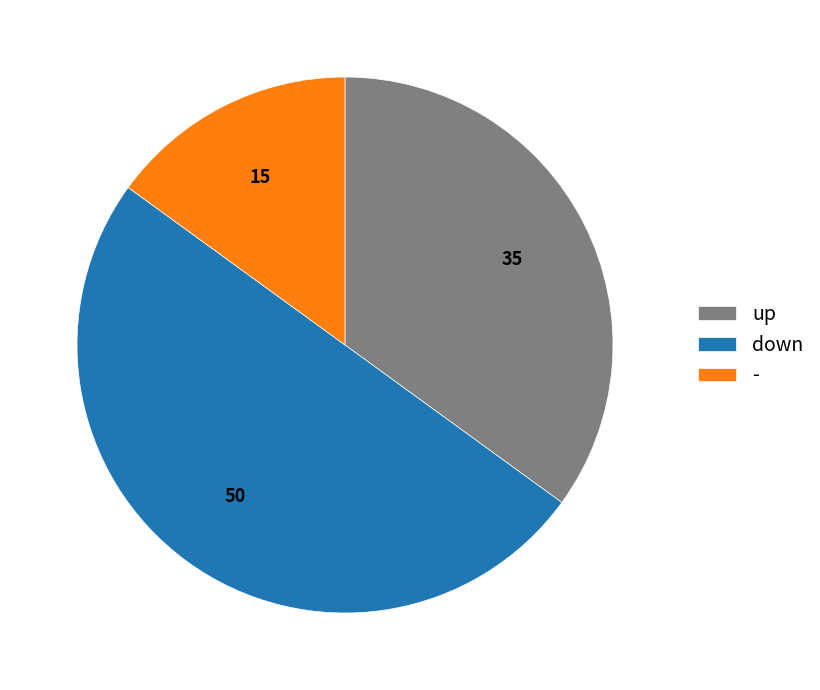

True or false: - accounts for 7% of the total.

False